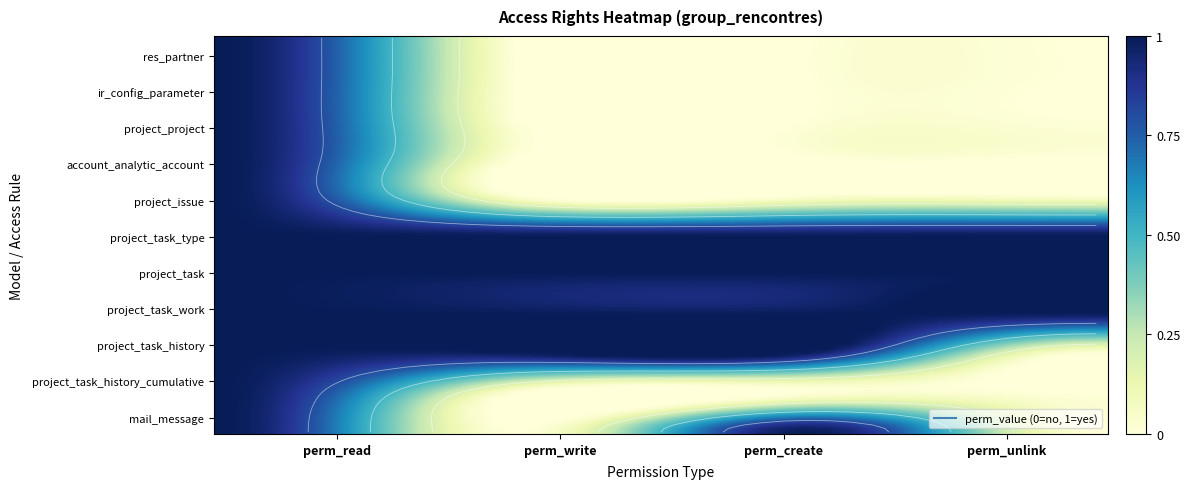

List the series in order of their peak value, highest first.

res_partner, ir_config_parameter, project_project, account_analytic_account, project_issue, project_task_type, project_task, project_task_work, project_task_history, project_task_history_cumulative, mail_message